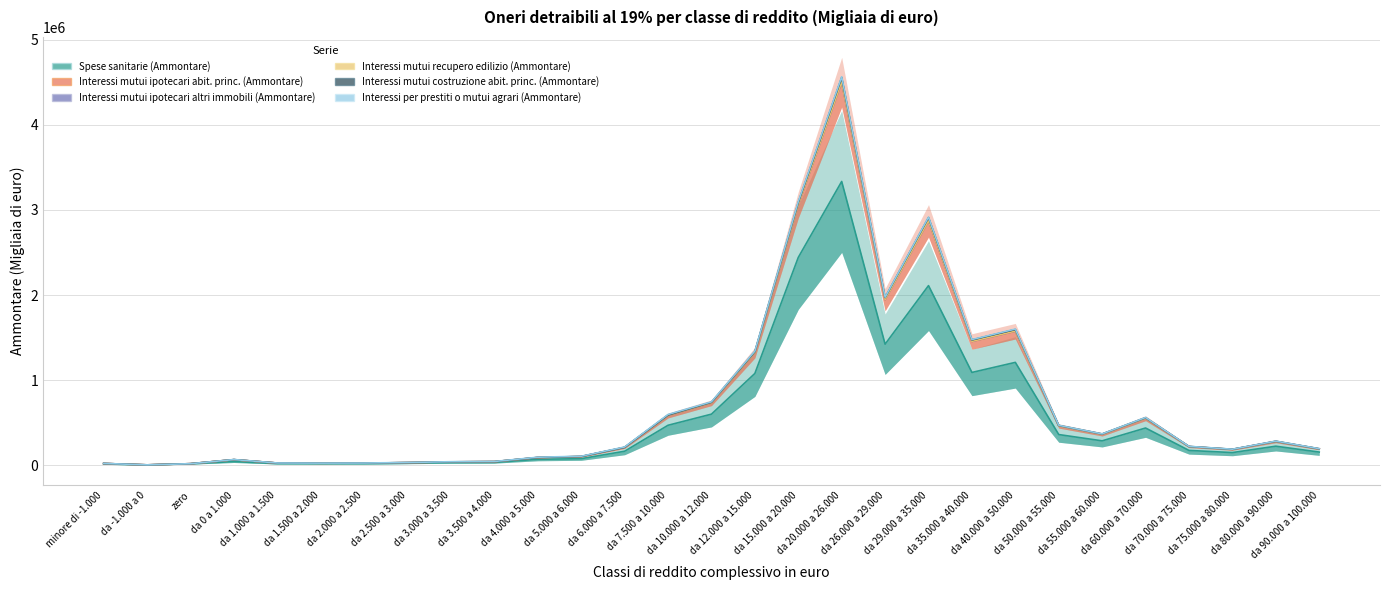

True or false: Interessi mutui recupero edilizio (Ammontare) and Interessi mutui ipotecari altri immobili (Ammontare) intersect in this chart.

False